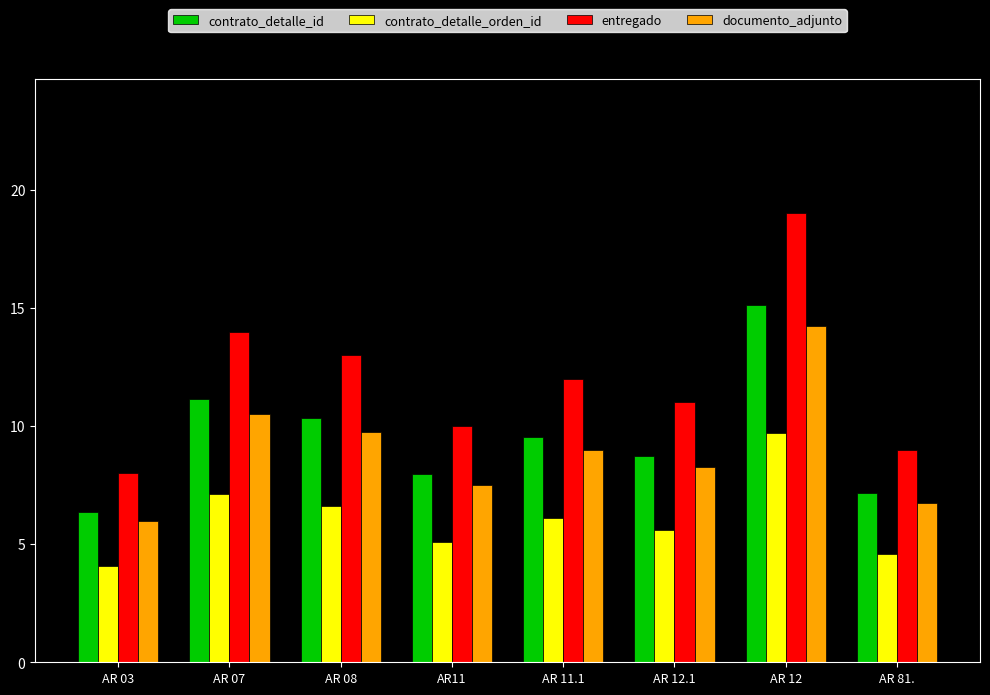

What are all the series names shown in the legend?

contrato_detalle_id, contrato_detalle_orden_id, entregado, documento_adjunto